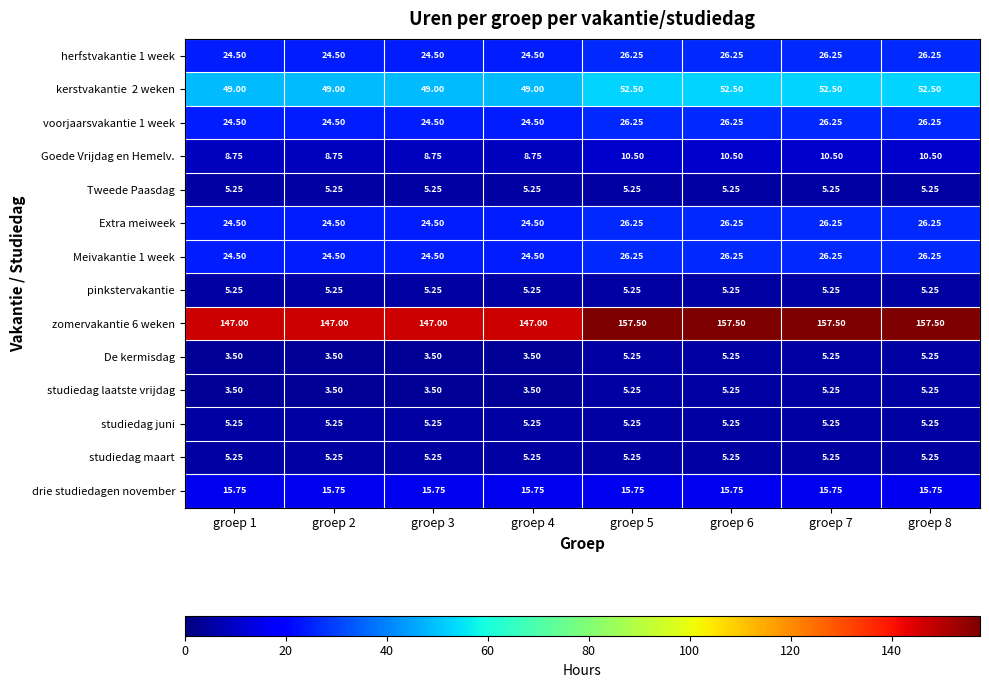

What is the greatest value displayed?

157.5